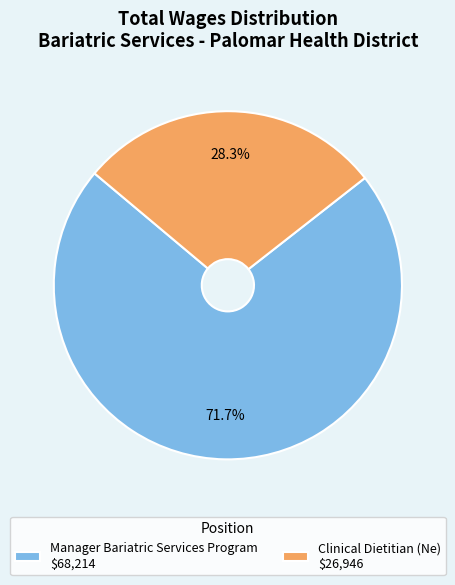

Count the number of slices in the pie.

2